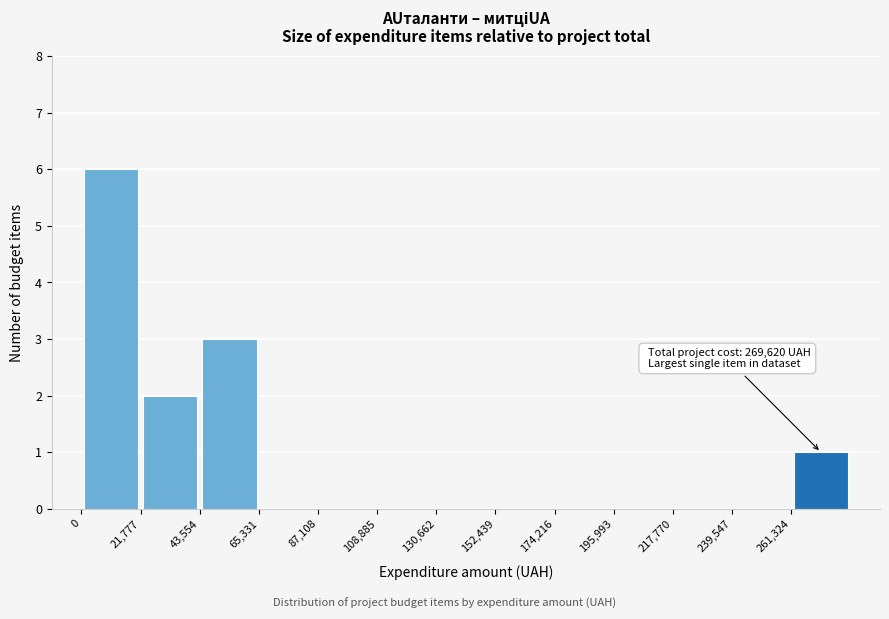

Which range on the x-axis has the tallest bar?

0 to 20000